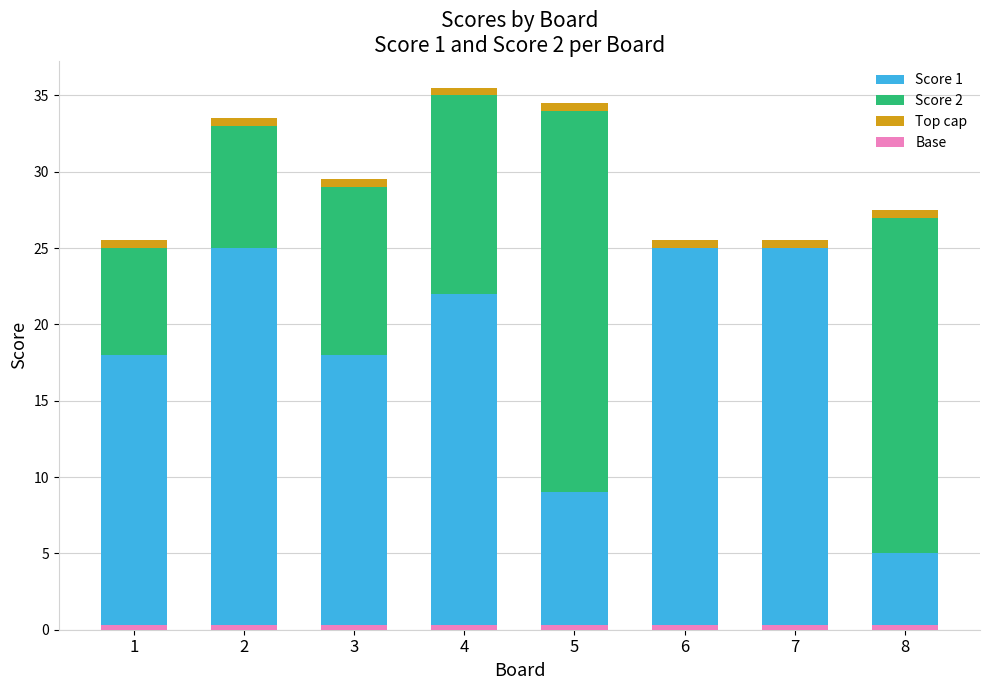

Reading right to left, list all the values displayed in this chart.

Score 1: 5.0	25.0	25.0	9.0	22.0	18.0	25.0	18.0
Score 2: 22.0	0.0	0.0	25.0	13.0	11.0	8.0	7.0
Top cap: 0.5	0.5	0.5	0.5	0.5	0.5	0.5	0.5
Base: 0.3	0.3	0.3	0.3	0.3	0.3	0.3	0.3